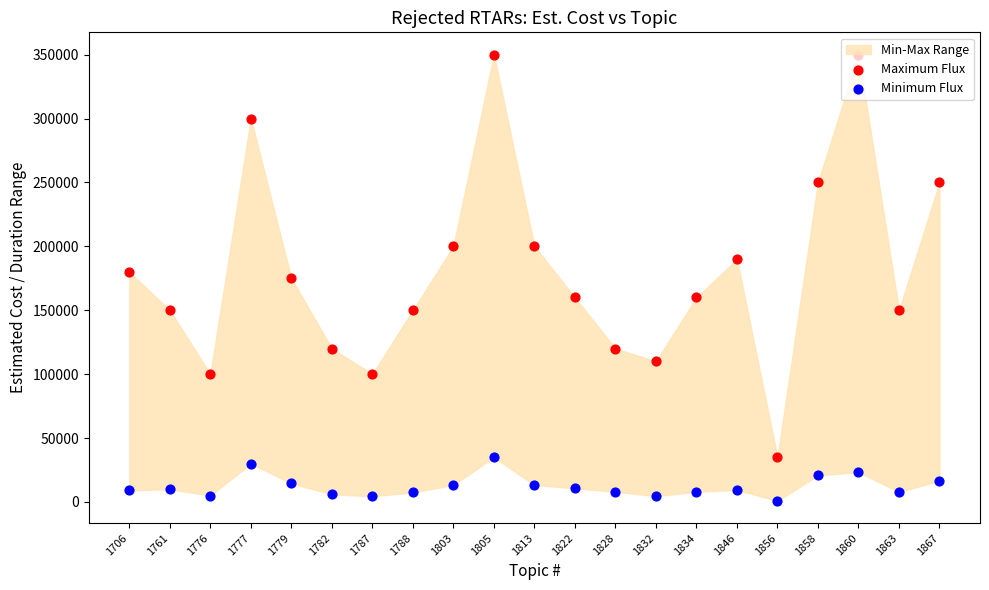

At which category is the sum across all series the highest?

1805